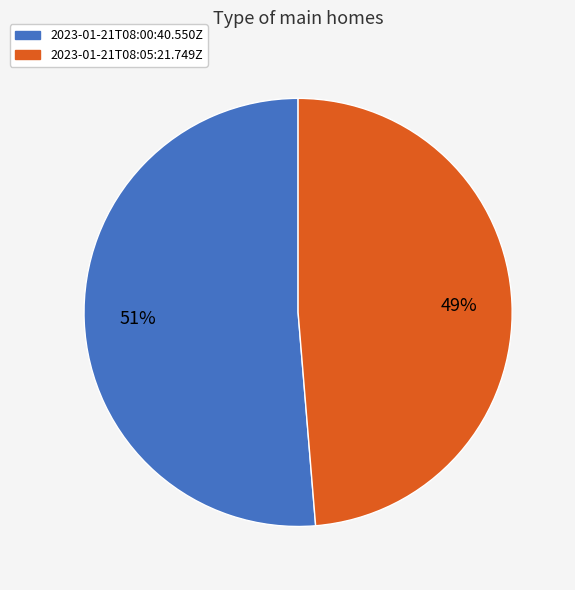

To the nearest percent, what percentage of the pie is 2023-01-21T08:00:40.550Z?

51%